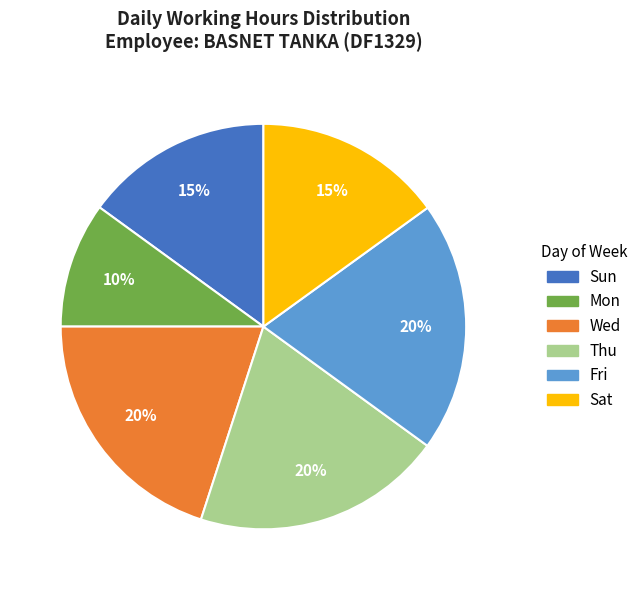

To the nearest percent, what is the average slice percentage?

17%